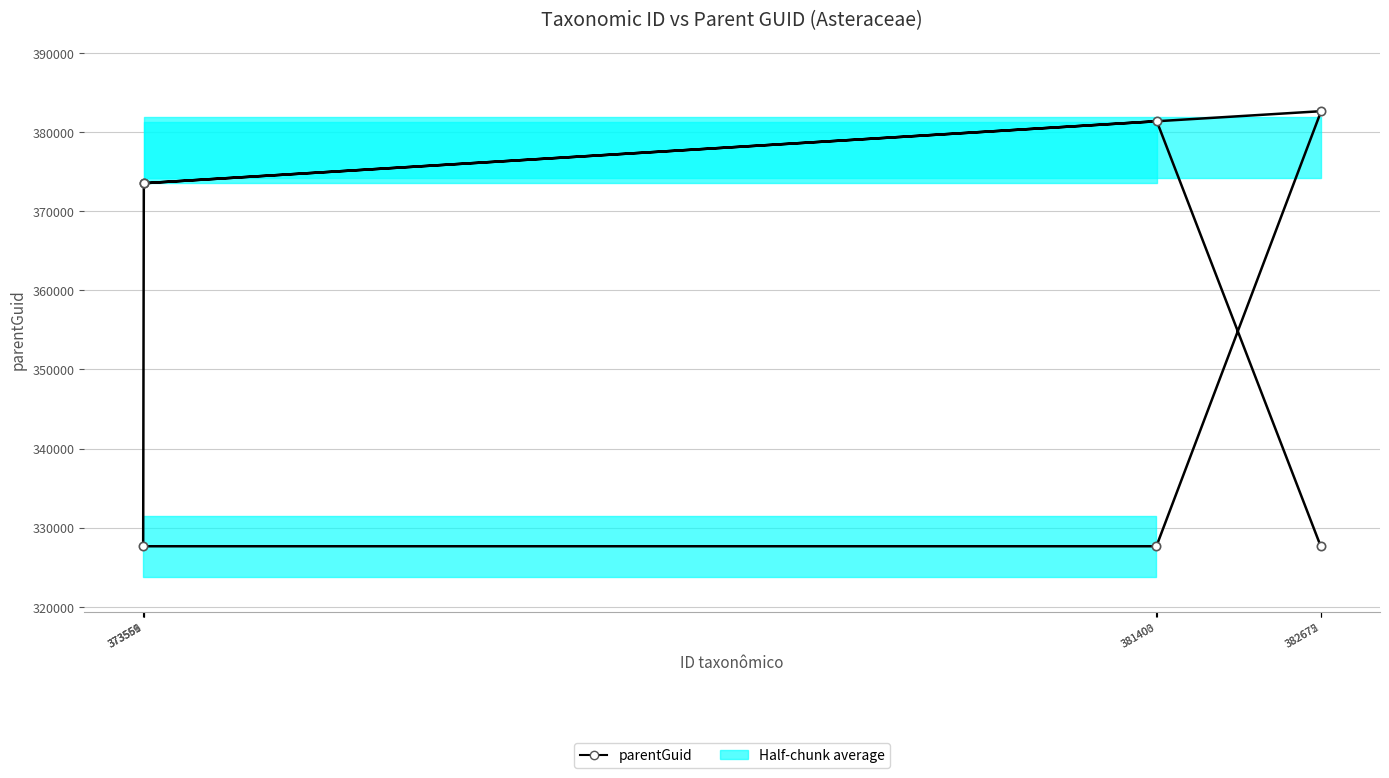

Which category has the highest value across all series?

382675